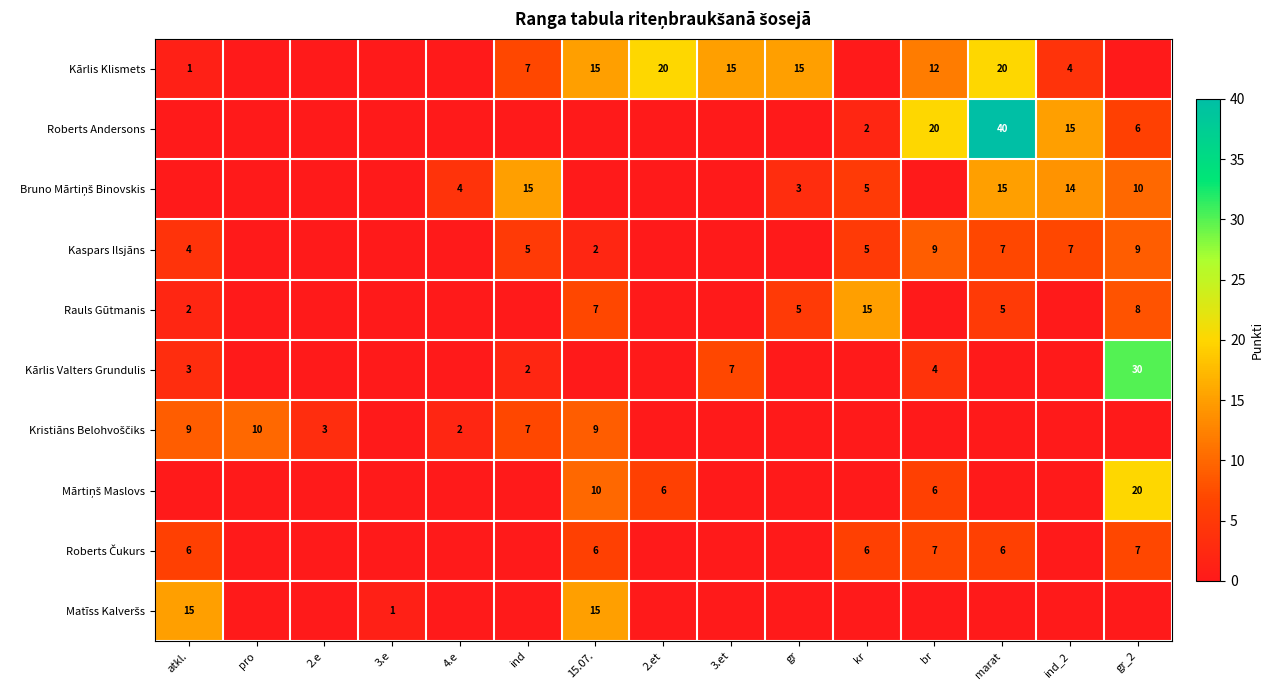

Is it true that Roberts Andersons equals 2 at kr?

True